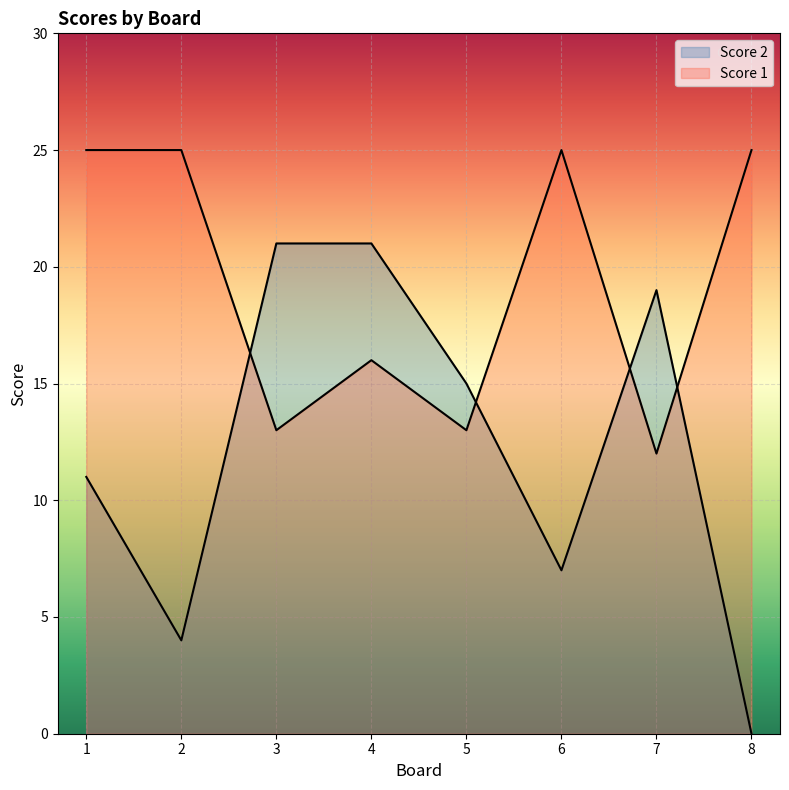

The value of Score 2 at 4 is 30. True or false?

False